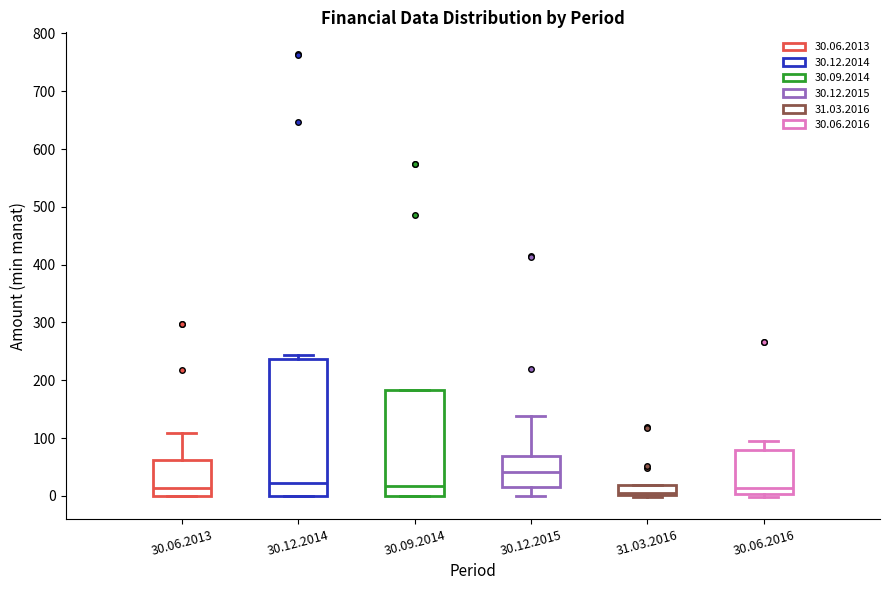

Comparing the boxes themselves (not the whiskers), which one is the tallest?

30.12.2014